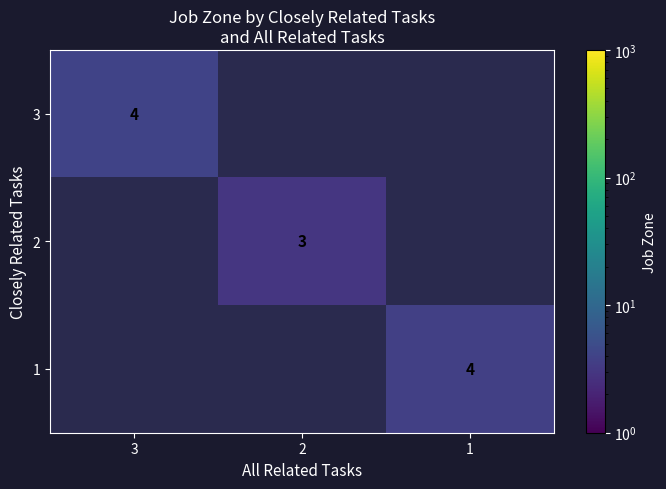

Between 2 and 3, which is larger?

3